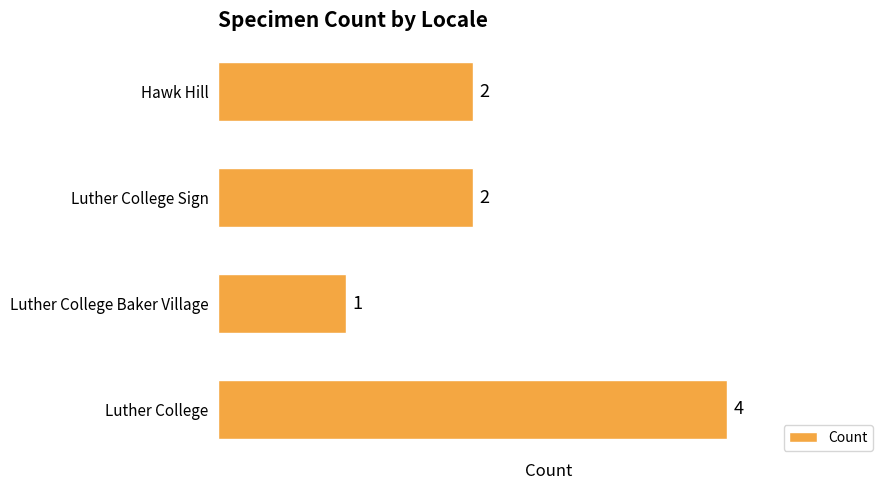

True or false: the data shows 0 at Luther College Baker Village.

False